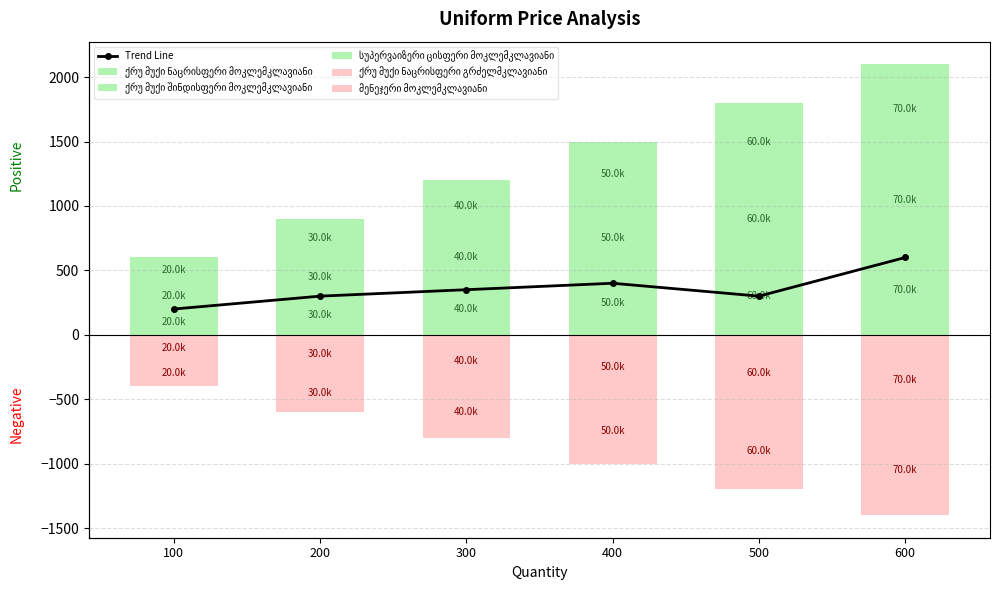

True or false: სუპერვაიზერი ცისფერი მოკლემკლავიანი has a value of 264 at 100.

False